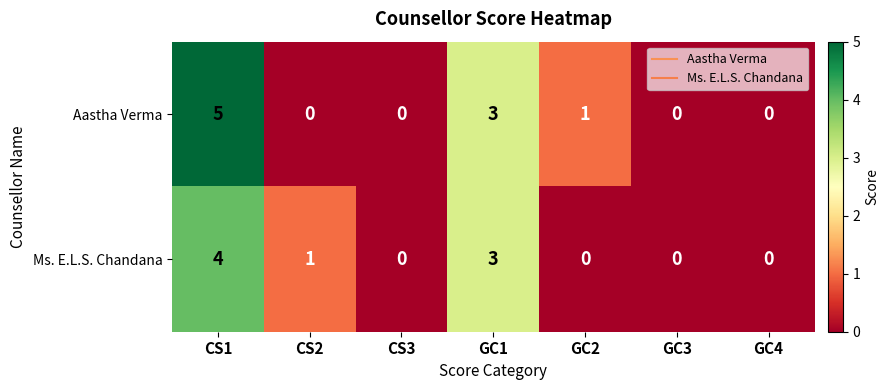

List the series in order of their overall mean, lowest first.

Ms. E.L.S. Chandana, Aastha Verma